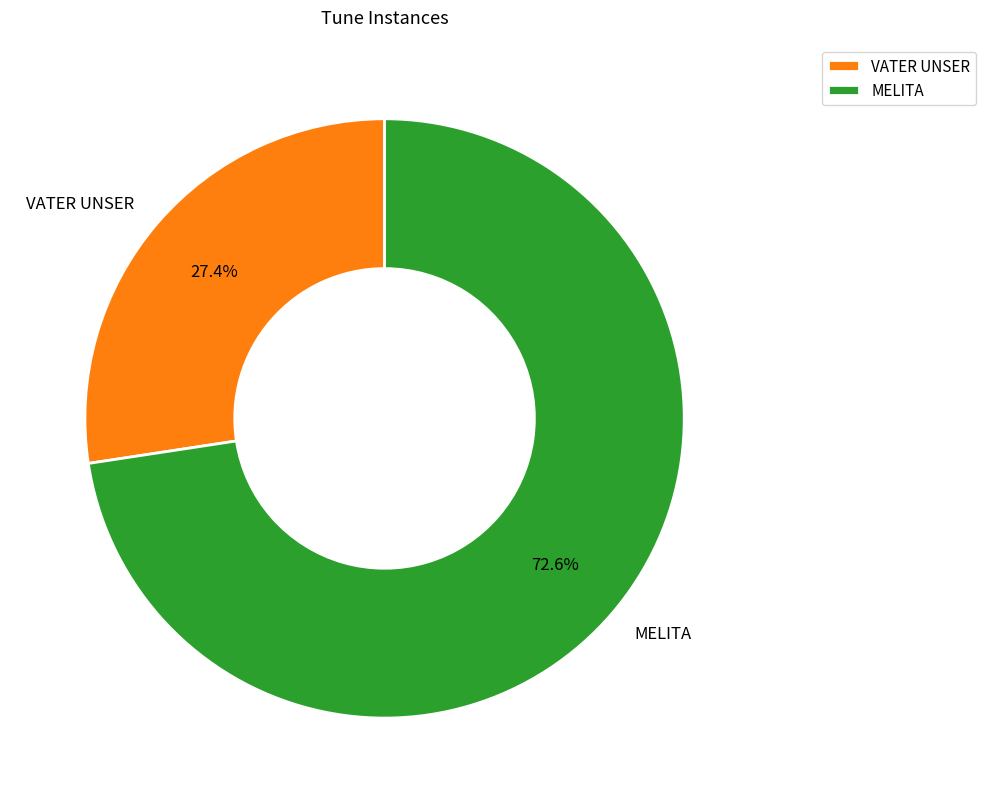

Approximately how many times larger is the value at MELITA compared to VATER UNSER?

2.6